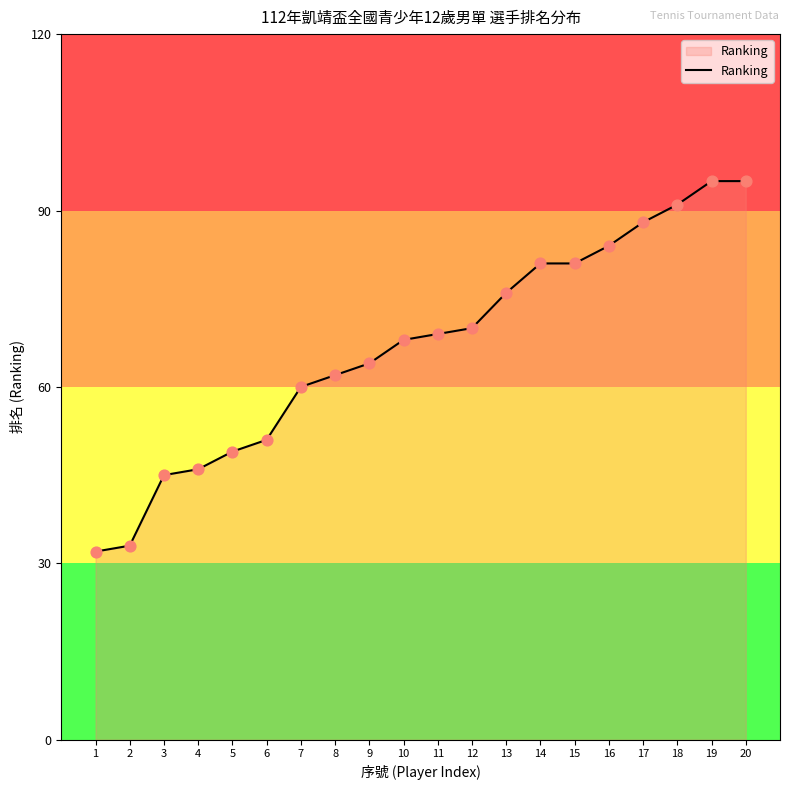

What is the change in value from 3 to 16?

+39